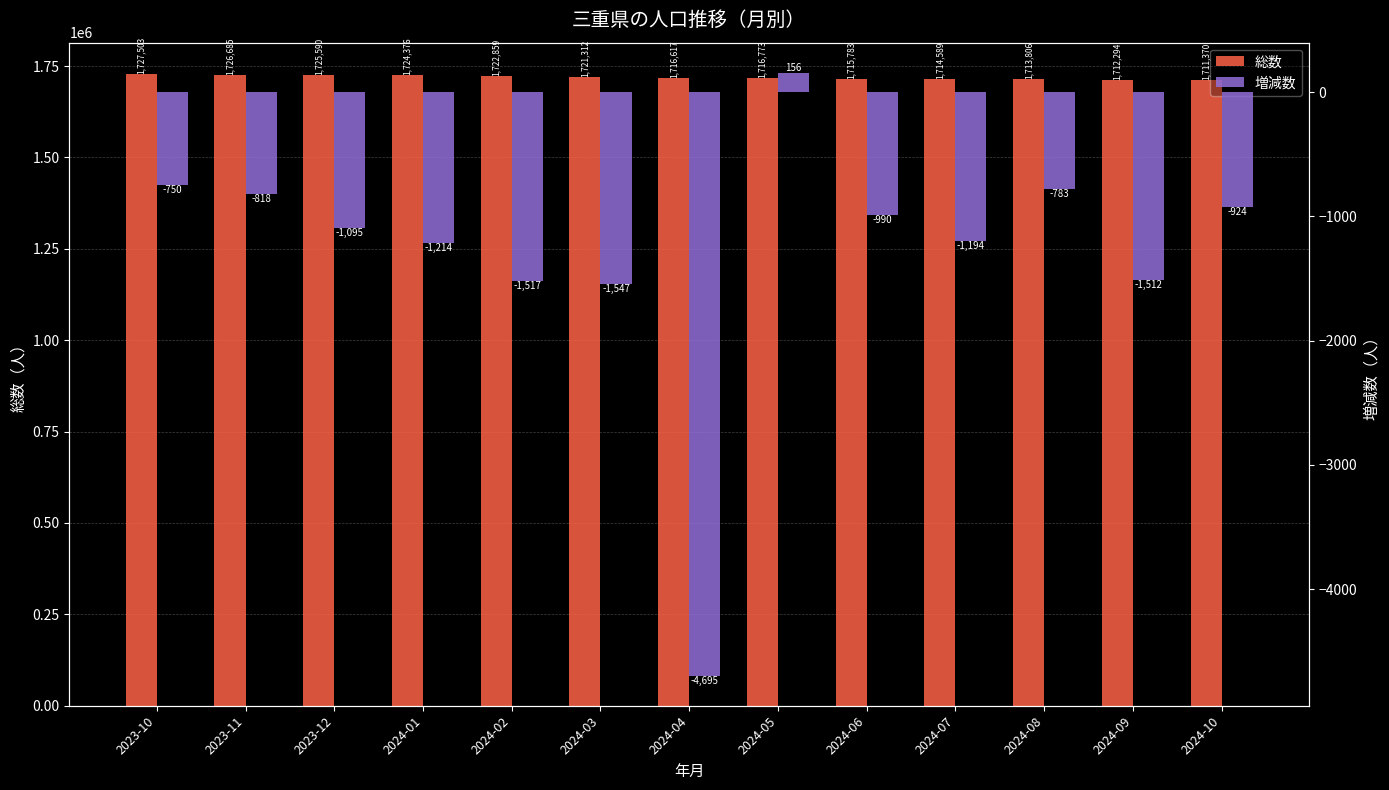

Between 2024-05 and 2024-07, which series saw the biggest shift?

総数